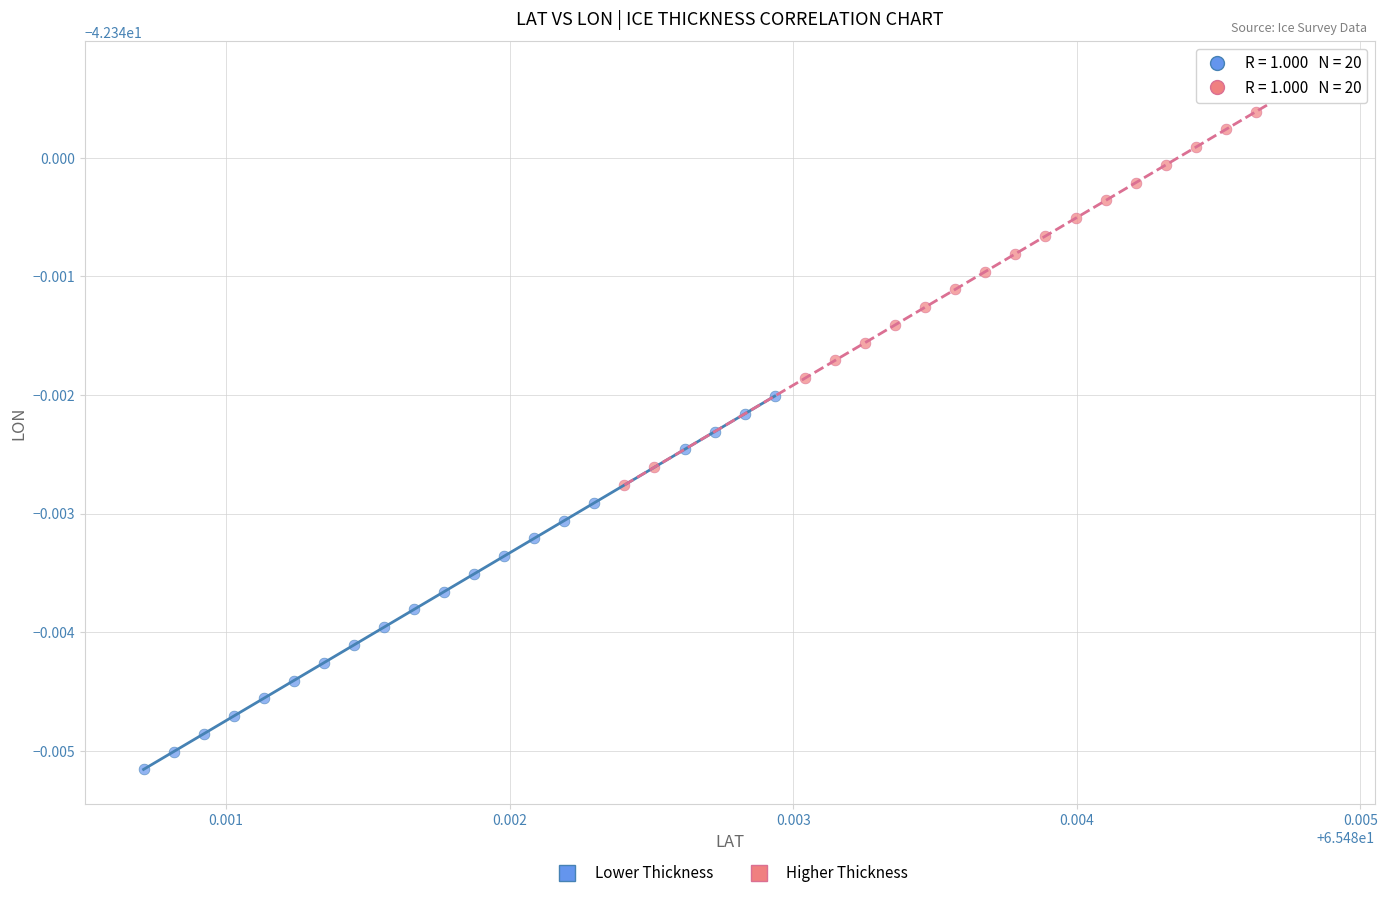

Which series reaches the maximum Y coordinate?

Higher Thickness